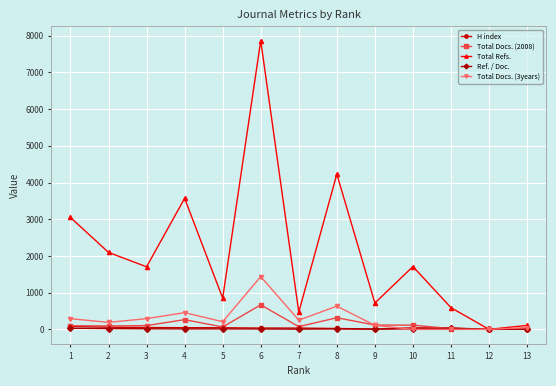

Between 10 and 12, which series saw the biggest shift?

Total Refs.